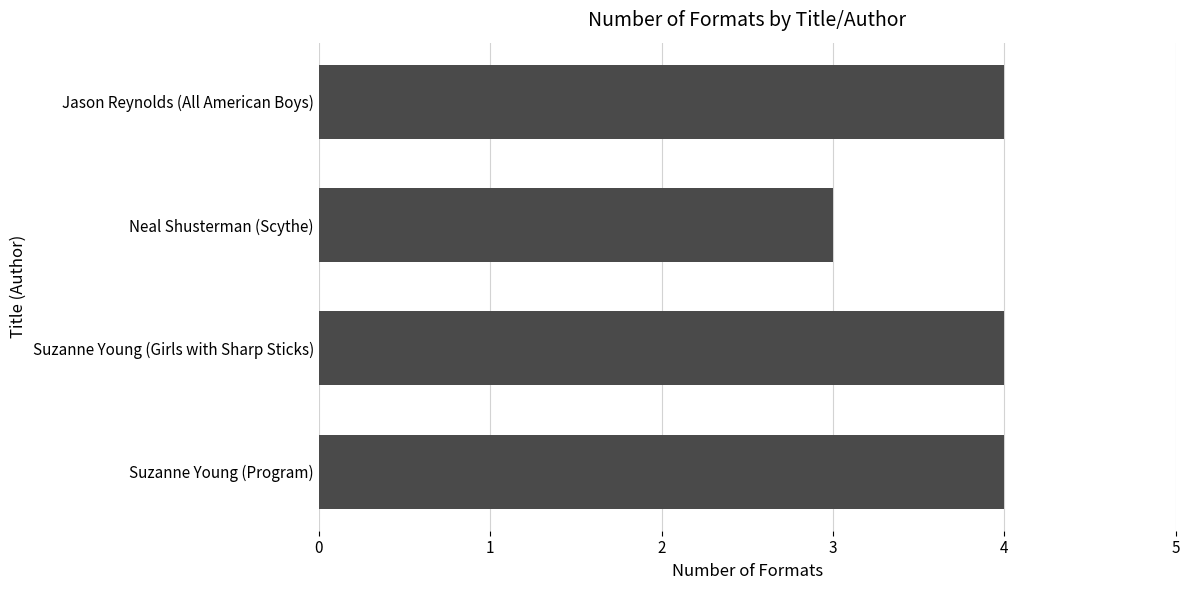

True or false: the data shows 4 at Suzanne Young (Program).

True